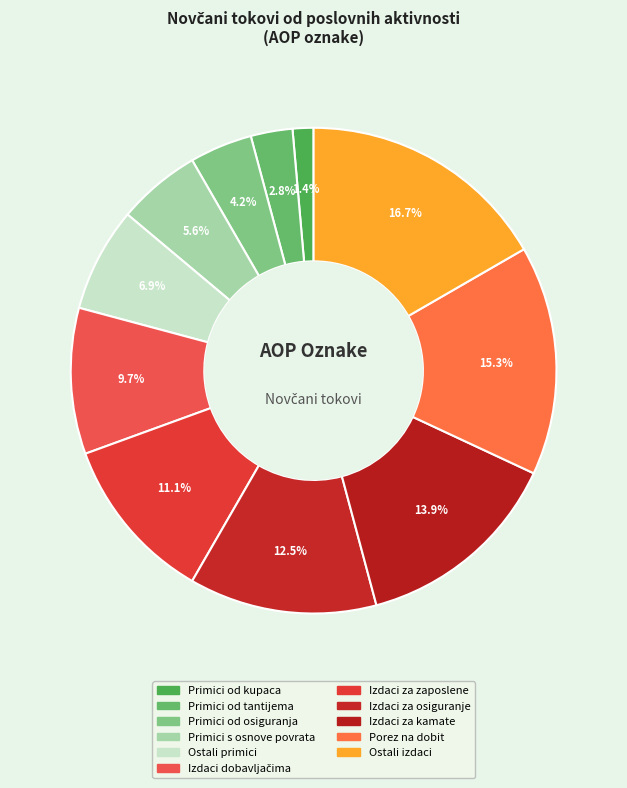

How many segments does this pie chart have?

11